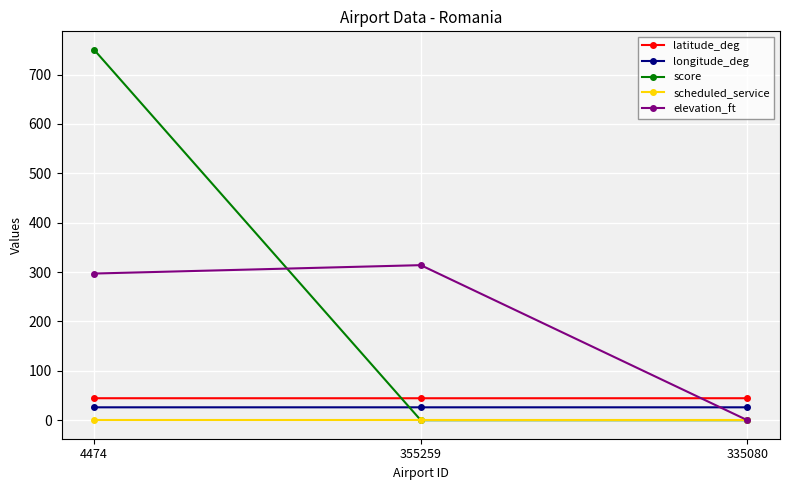

Reading left to right, what are all the values shown in this chart?

latitude_deg: 44.5	44.5	44.5
longitude_deg: 26.1	26.1	26.1
score: 750.0	0.0	0.0
scheduled_service: 0.0	0.0	0.0
elevation_ft: 297.0	314.0	0.0